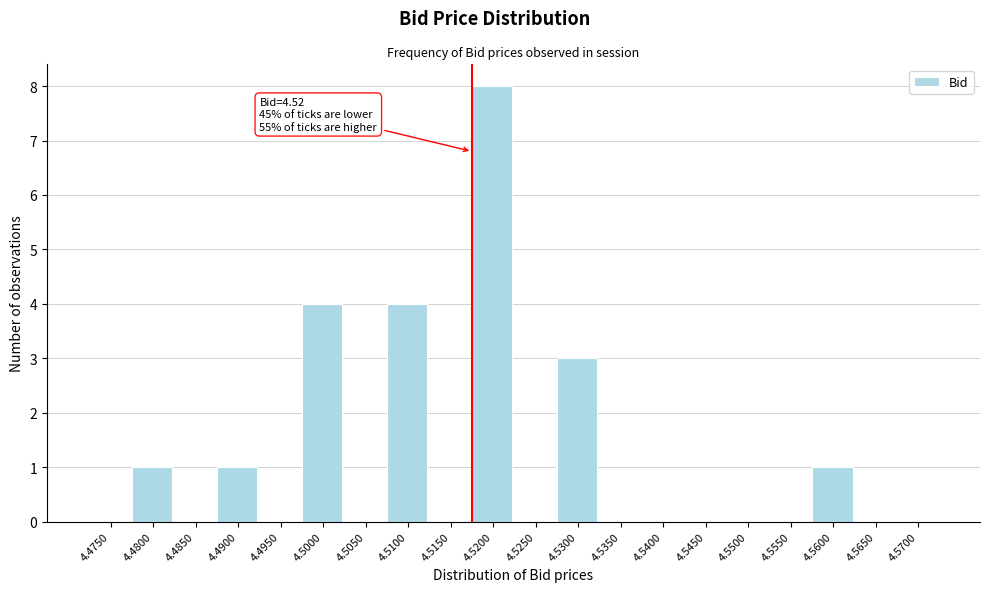

Reading left to right, transcribe all the data shown in this chart.

4.4750=0	4.4800=1	4.4850=0	4.4900=1	4.4950=0	4.5000=4	4.5050=0	4.5100=4	4.5150=0	4.5200=8	4.5250=0	4.5300=3	4.5350=0	4.5400=0	4.5450=0	4.5500=0	4.5550=0	4.5600=1	4.5650=0	4.5700=0